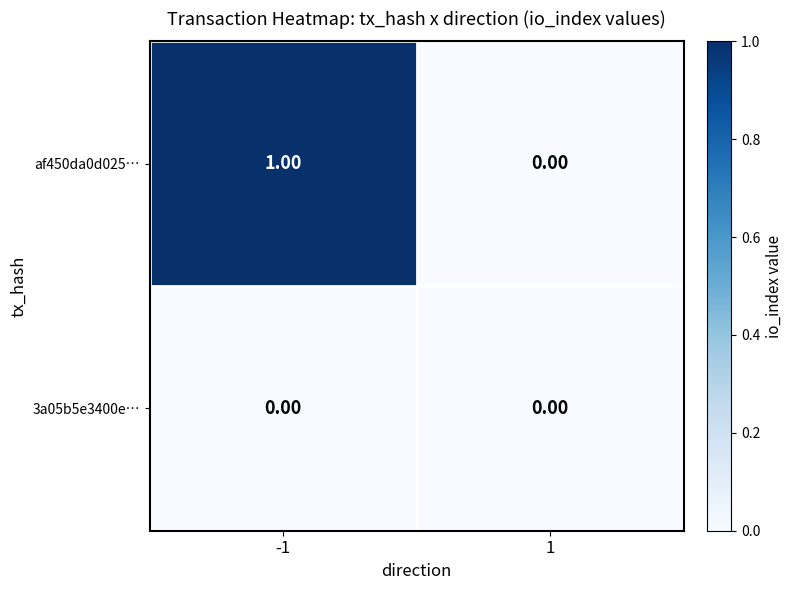

Which series has the largest total across all categories?

af450da0d025…